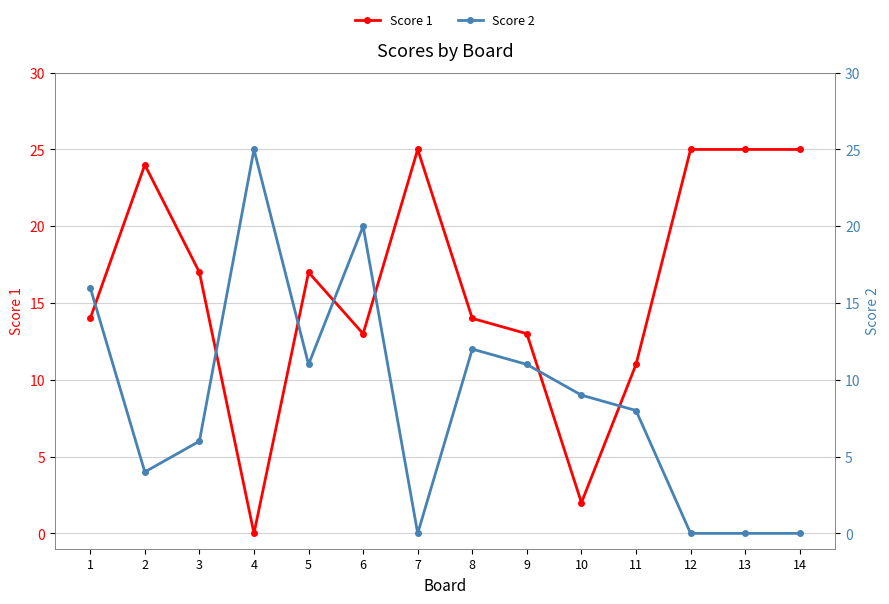

Between which two adjacent categories do Score 2 and Score 1 first intersect?

1 and 2